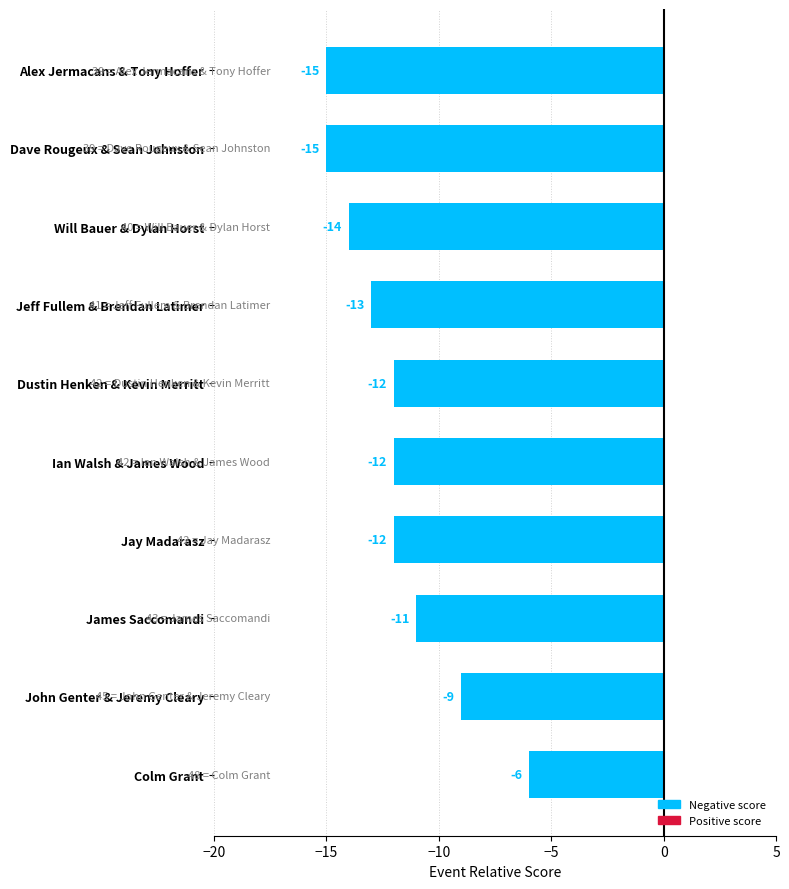

Between Will Bauer & Dylan Horst and John Genter & Jeremy Cleary, which is larger?

John Genter & Jeremy Cleary